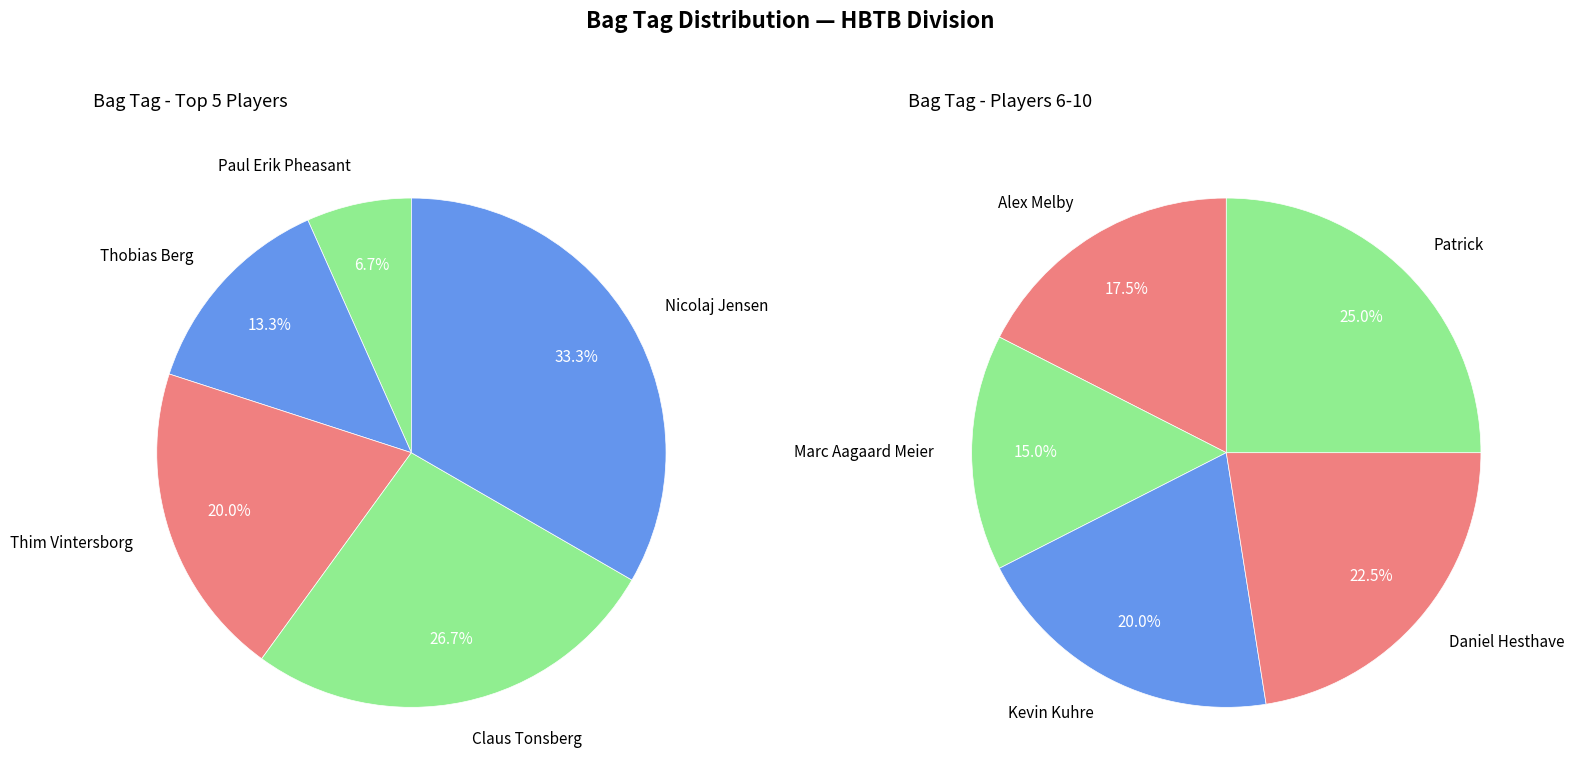

What is the change in value from Nicolaj Jensen to Marc Aagaard Meier?

+1